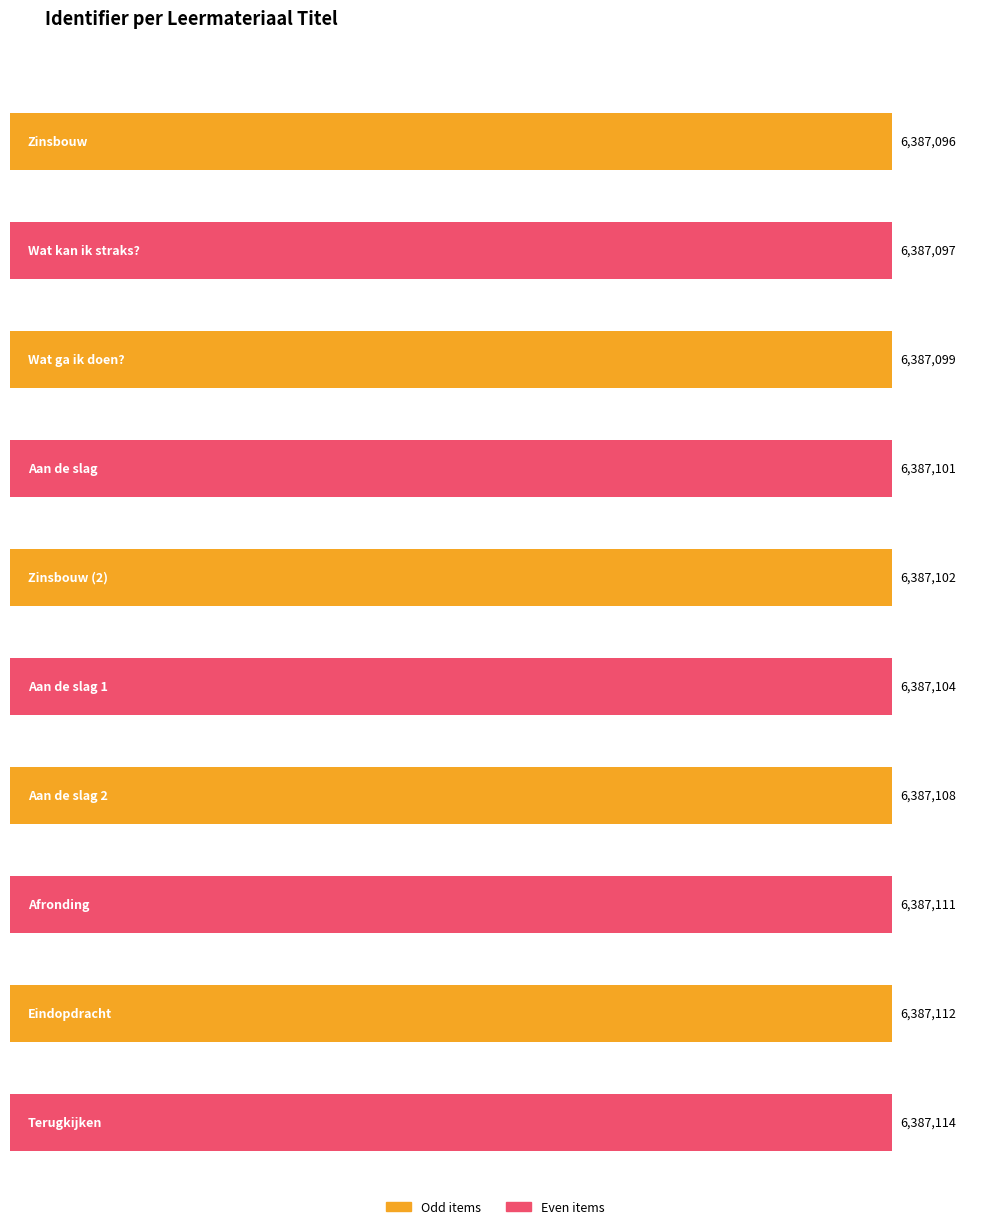

List the labels in order of value, smallest first.

Zinsbouw, Wat kan ik straks?, Wat ga ik doen?, Aan de slag, Zinsbouw (2), Aan de slag 1, Aan de slag 2, Afronding, Eindopdracht, Terugkijken